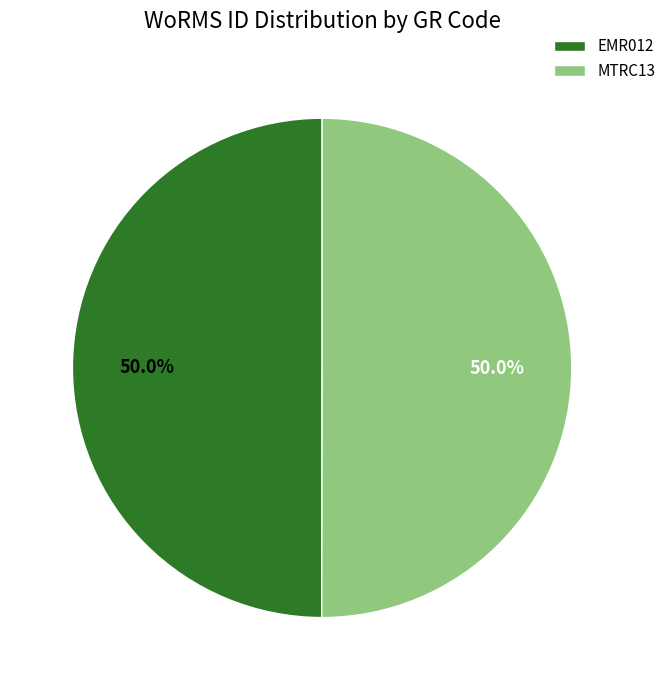

What is the total percentage of MTRC13 and EMR012?

100.0%